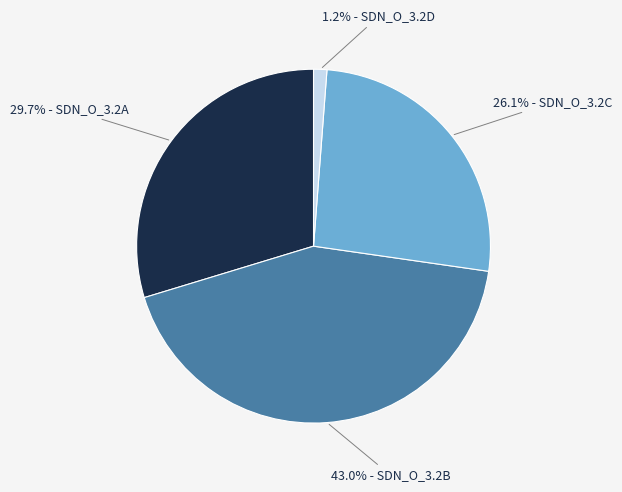

Does any single category account for the majority?

No